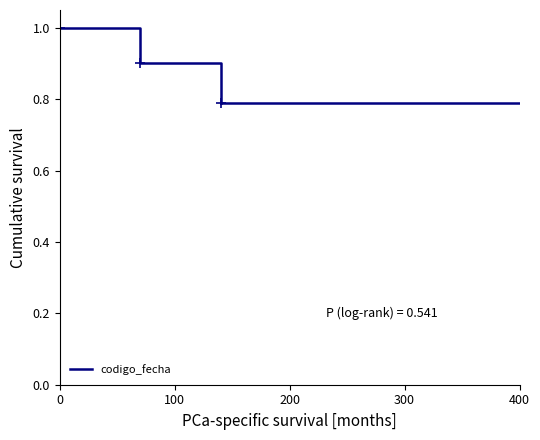

How many distinct data groups are displayed?

1